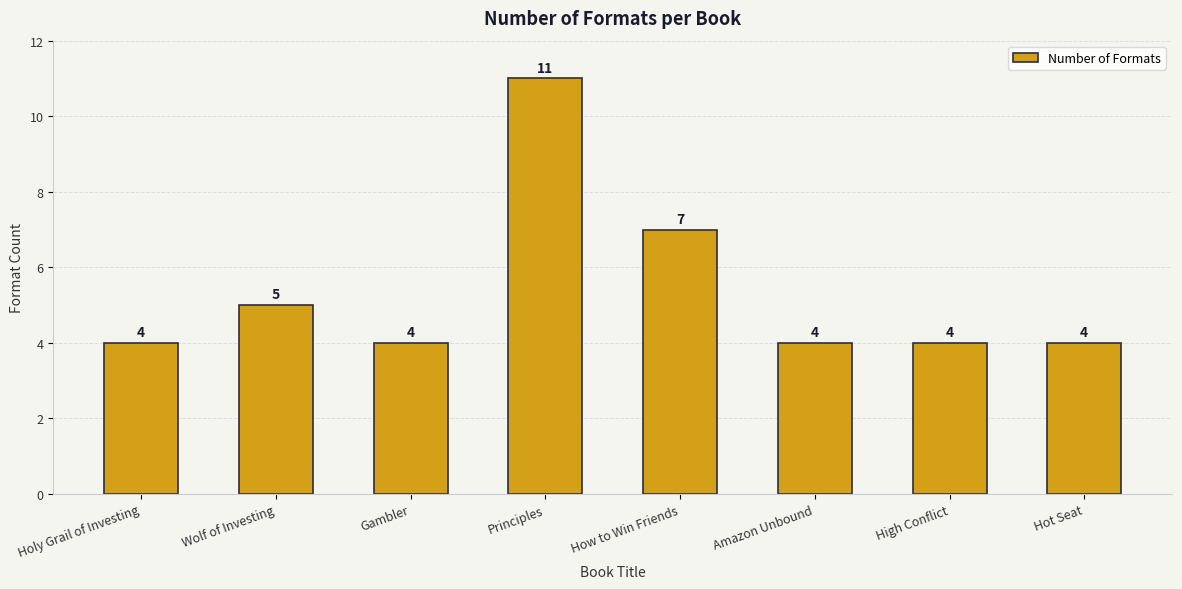

What is the difference between the values at Holy Grail of Investing and Wolf of Investing?

1